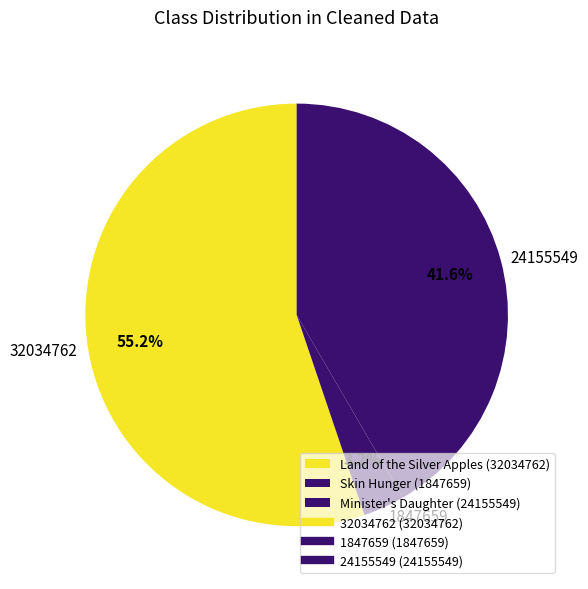

Does any single category account for the majority?

Yes